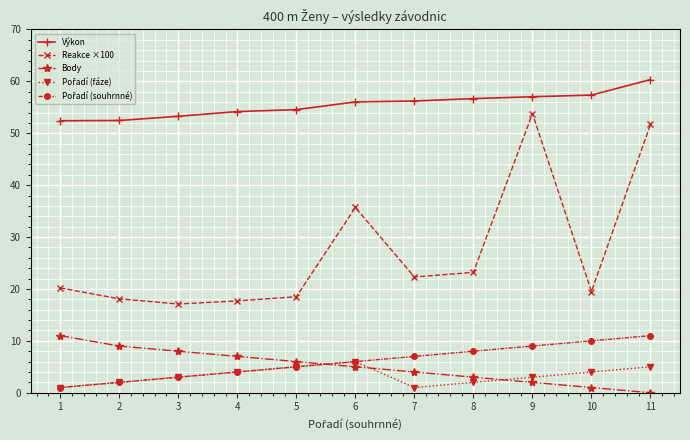

Which series has the largest total across all categories?

Výkon